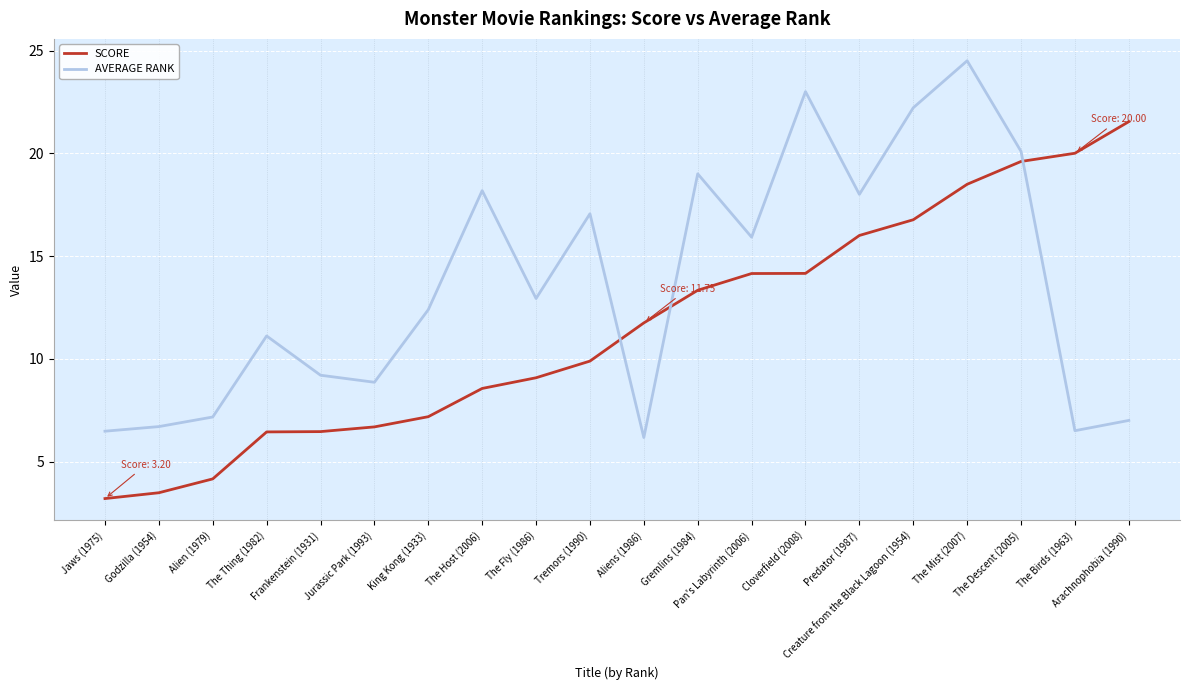

Is the value of SCORE at King Kong (1933) greater than the value of AVERAGE RANK at The Birds (1963)?

Yes